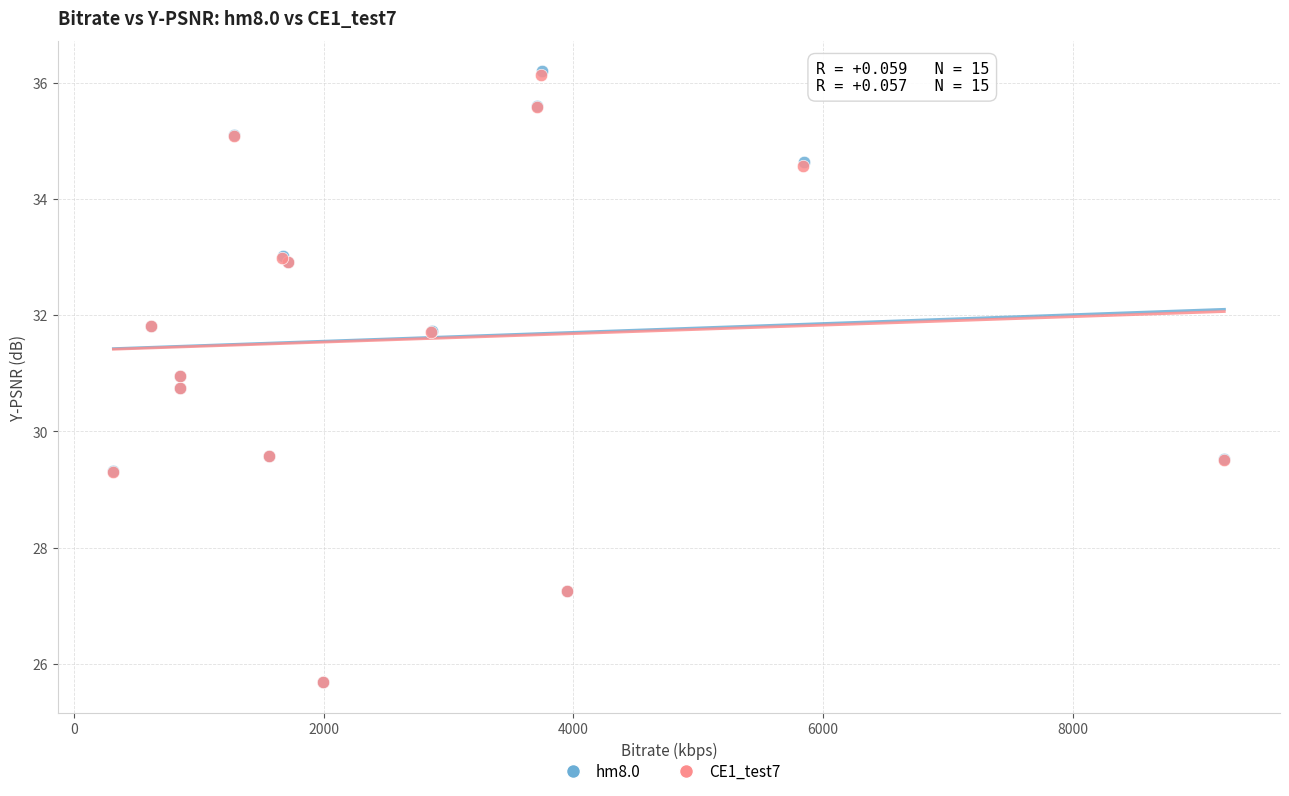

Which series has the widest spread of Y values?

hm8.0